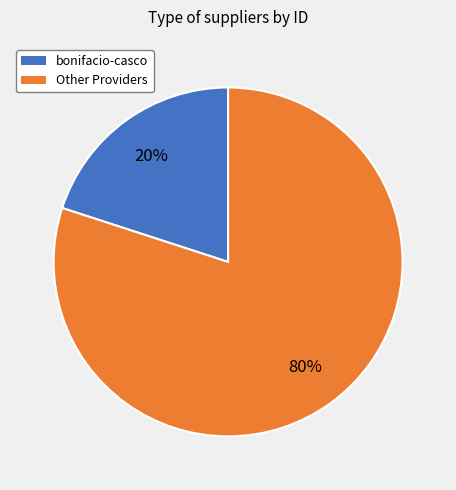

Does any single category account for the majority?

Yes